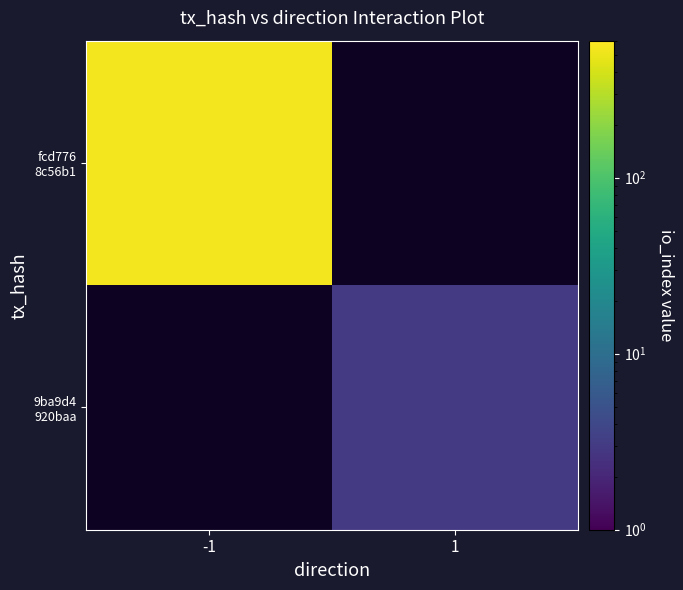

How many series are shown in this chart?

2